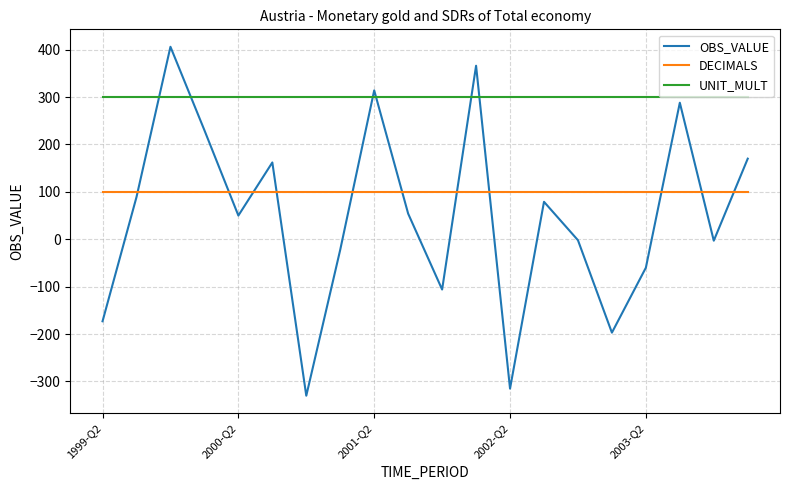

List the series in order of their peak value, highest first.

OBS_VALUE, UNIT_MULT, DECIMALS